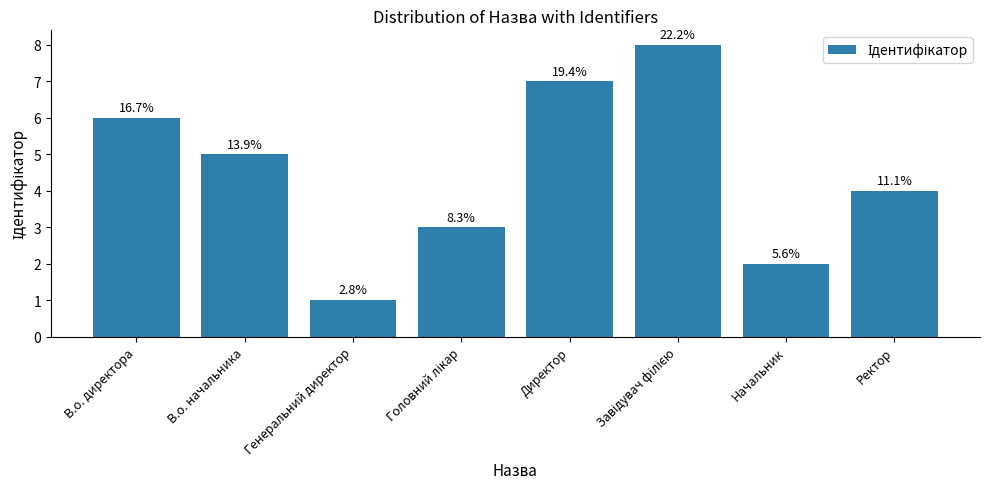

How many bars are there in total?

8